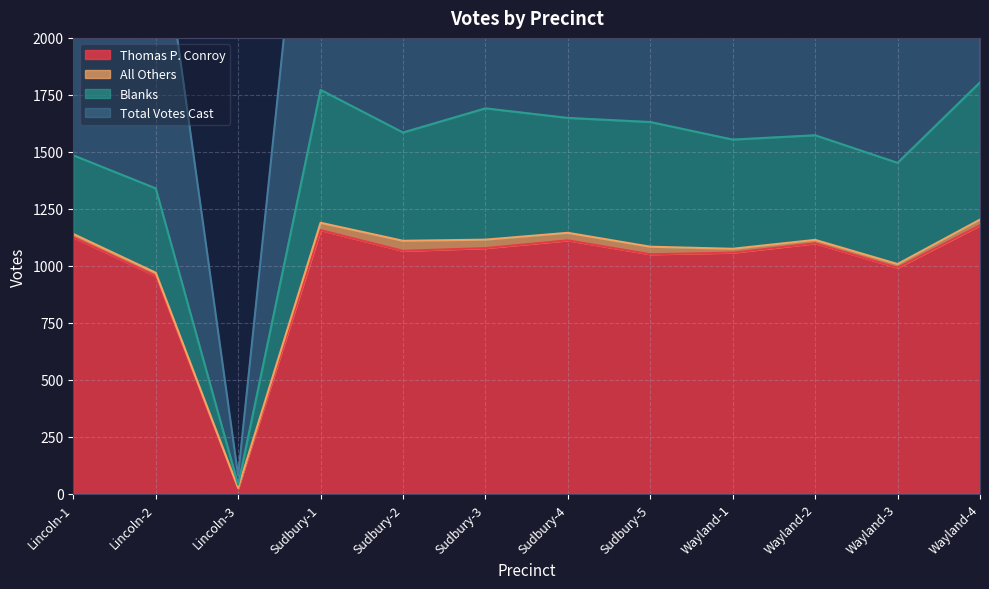

What is the label of the 8th point from the left?

Sudbury-5